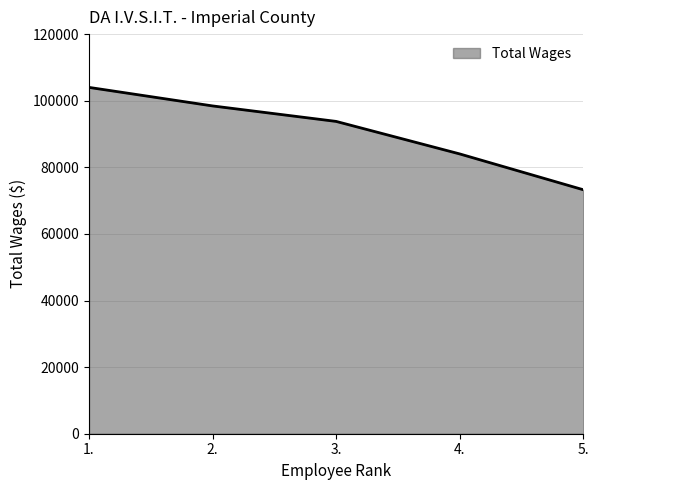

What is the difference between the maximum and minimum values?

30731